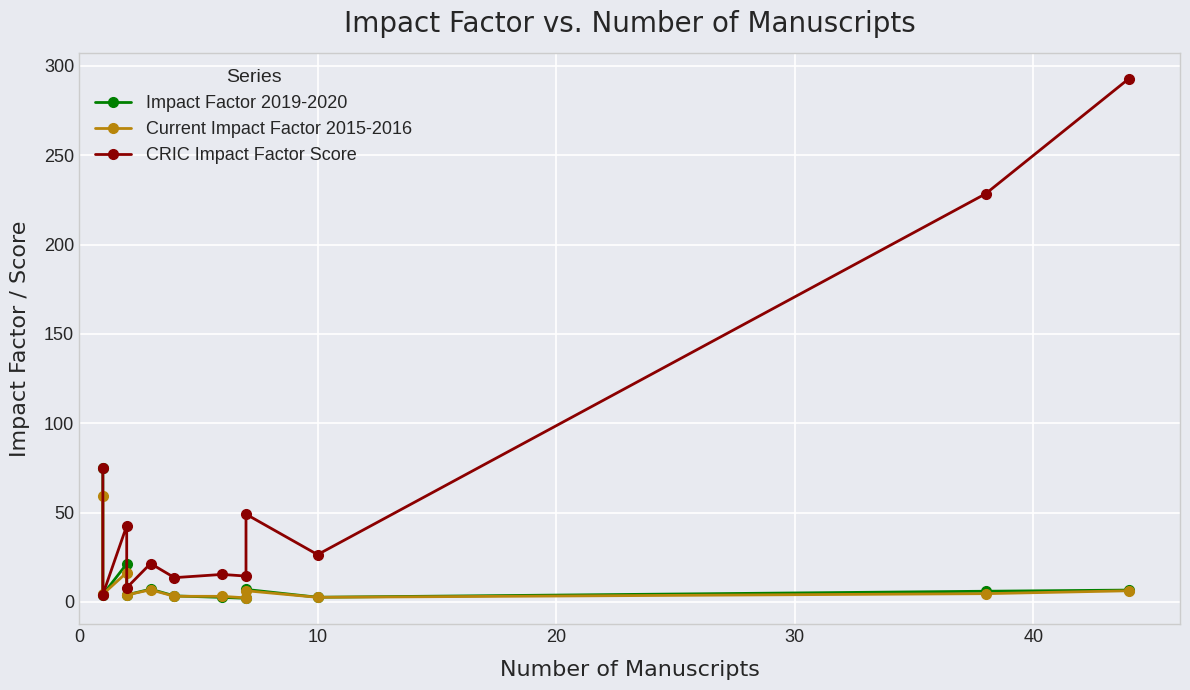

True or false: Impact Factor 2019-2020 has a value of 31.5 at 20.

False